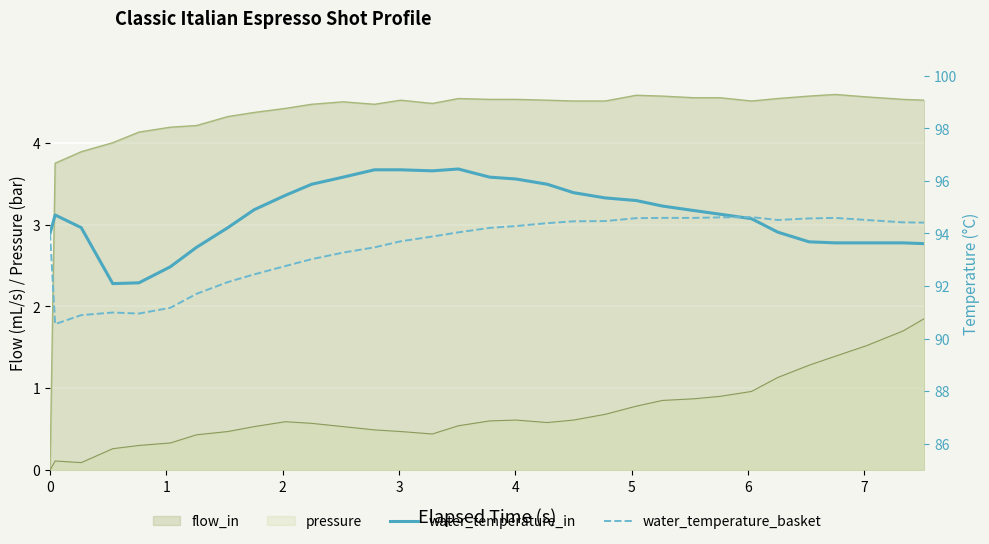

What is the difference between the maximum and minimum values in the water_temperature_in series?

4.4